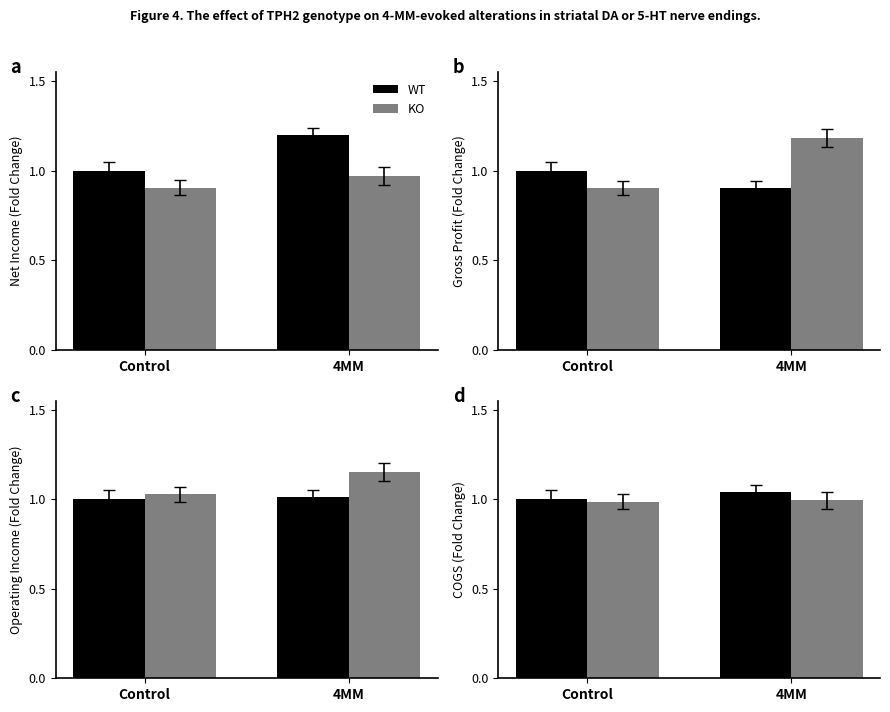

Does the chart contain any negative values?

No